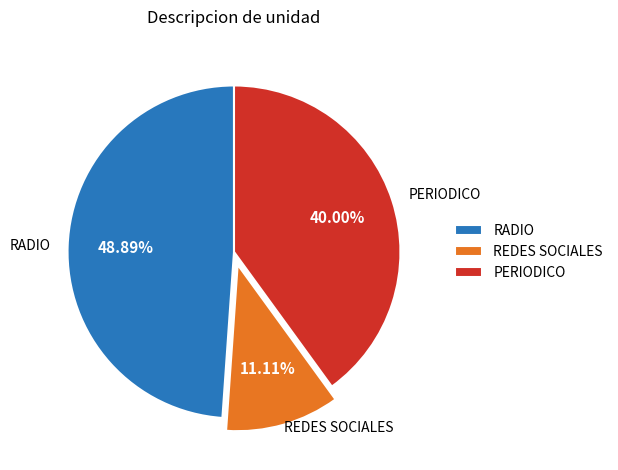

Rank the categories by value from lowest to highest.

REDES SOCIALES, PERIODICO, RADIO